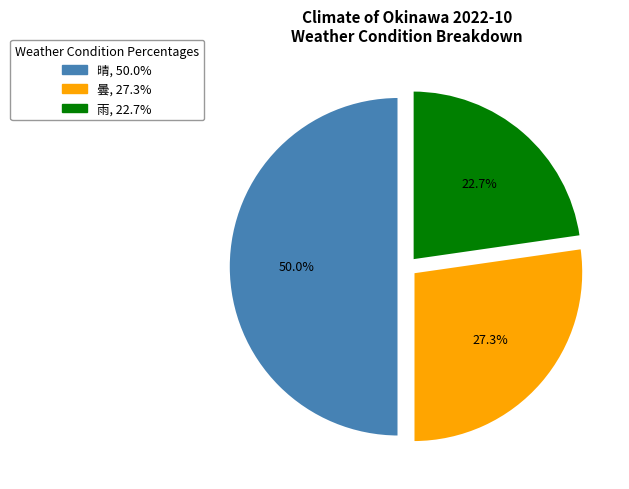

Rank the categories by value from highest to lowest.

晴, 曇, 雨